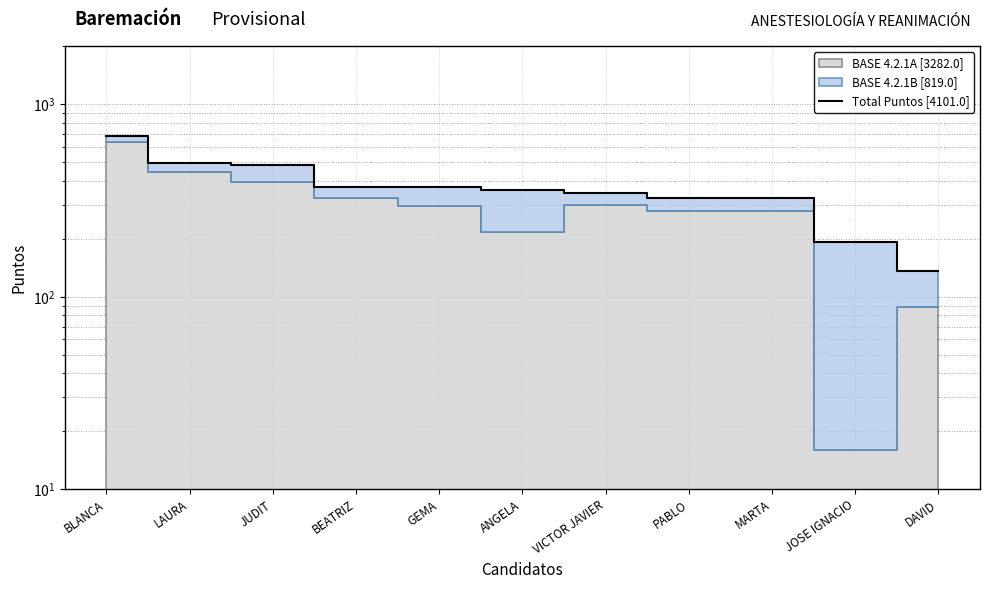

At which label is the value closest to 410?

BEATRIZ